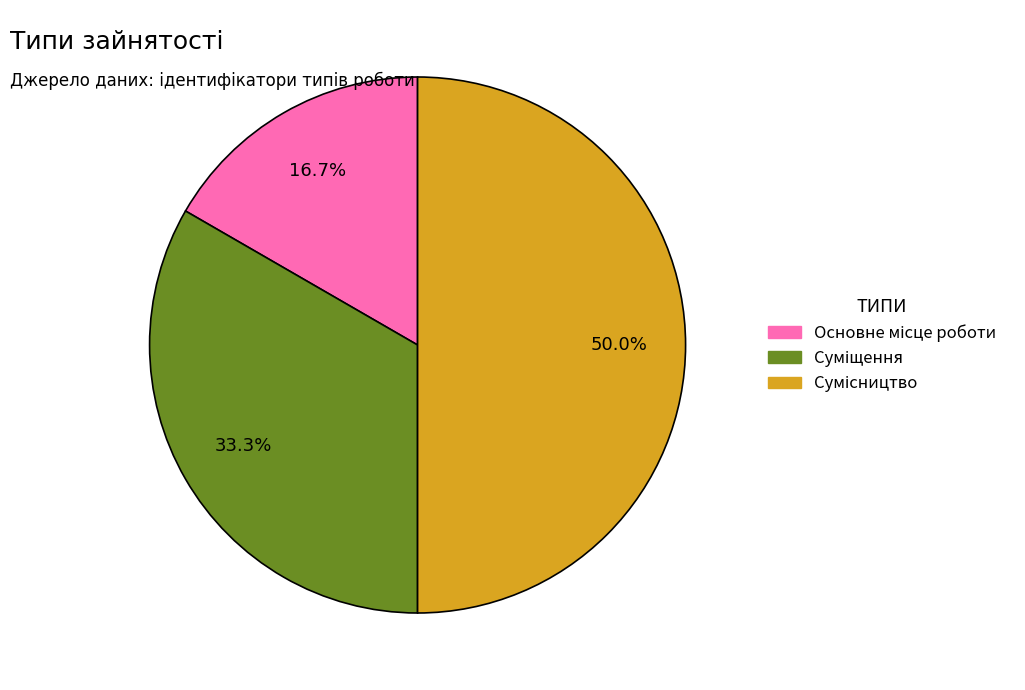

Which has a higher value, Сумісництво or Основне місце роботи?

Сумісництво